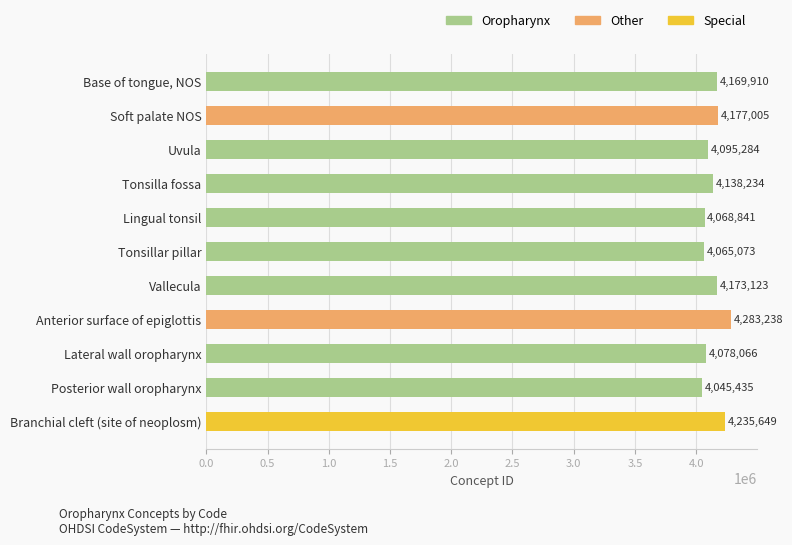

What is the value of the 7th bar from the top?

4173123